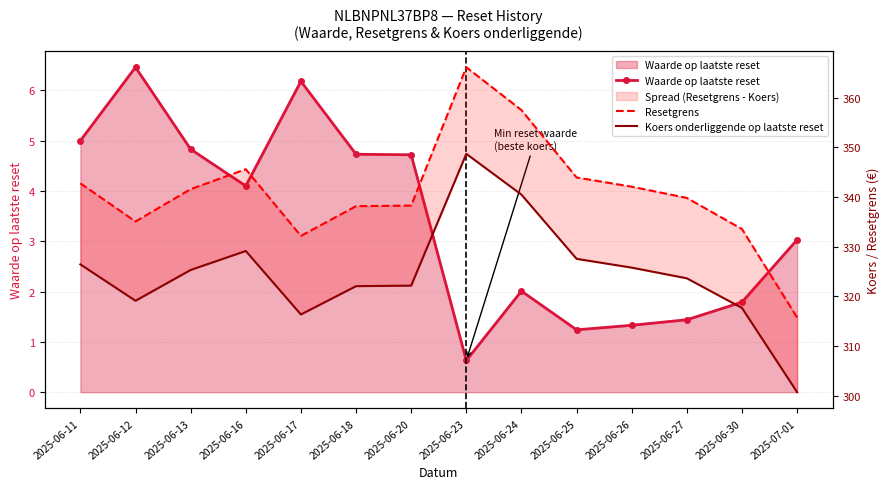

What is the difference between the Resetgrens values at 2025-06-30 and 2025-06-27?

6.3